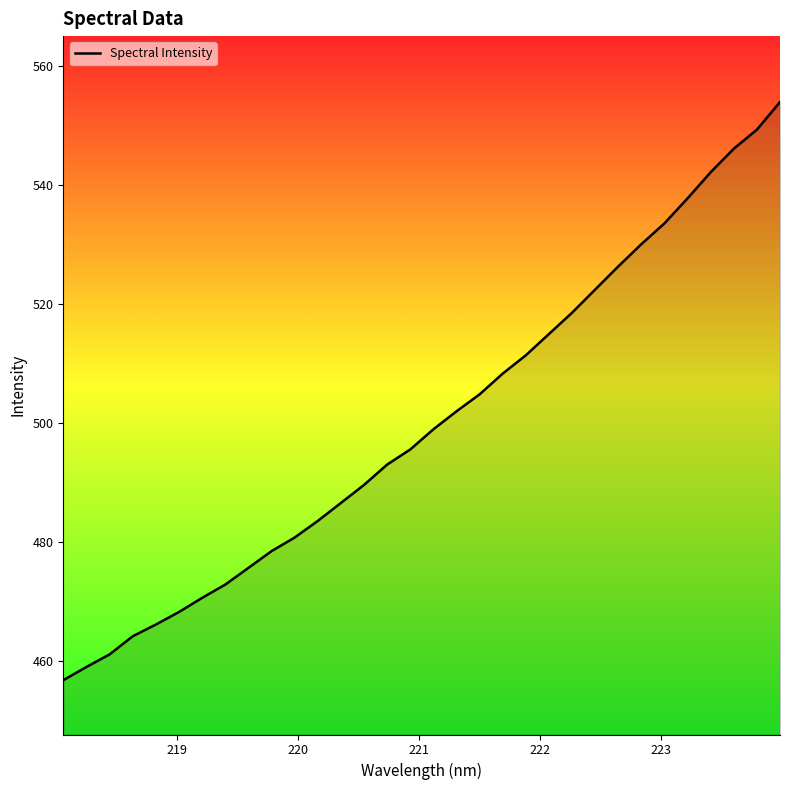

What is the difference between the maximum and minimum values?

97.2